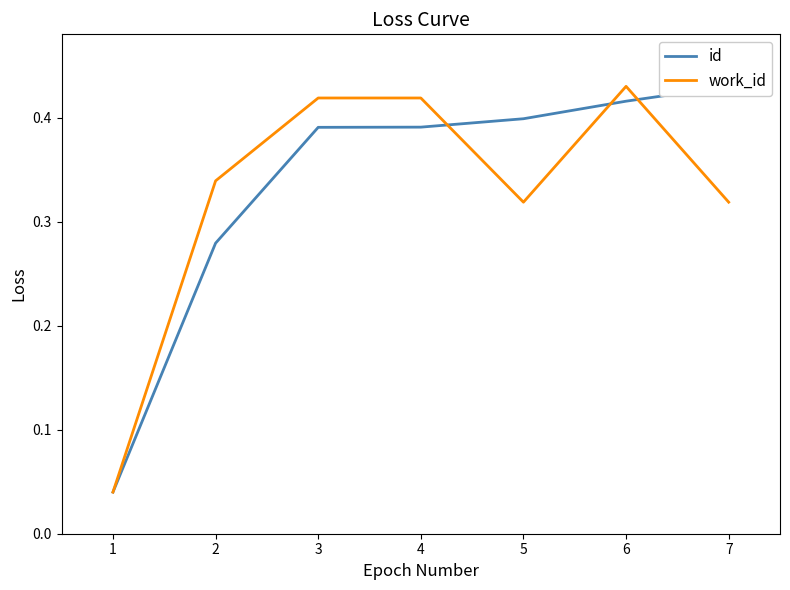

Does the chart display data point markers on the line(s)?

No